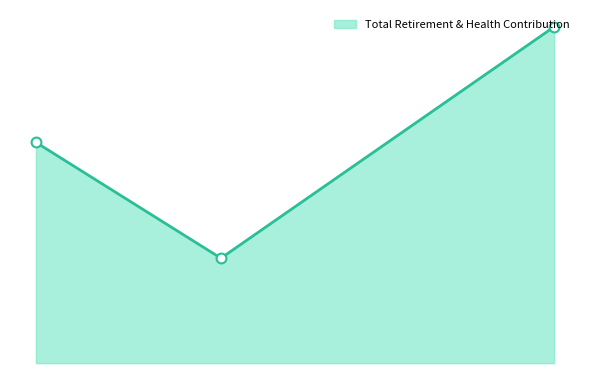

Between Planning Director and Building Inspector, which is larger?

Planning Director